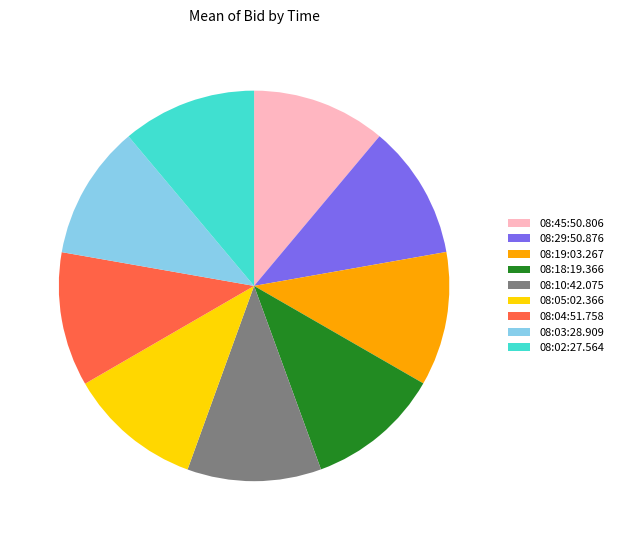

The 08:04:51.758 slice represents 11% of the pie. True or false?

True